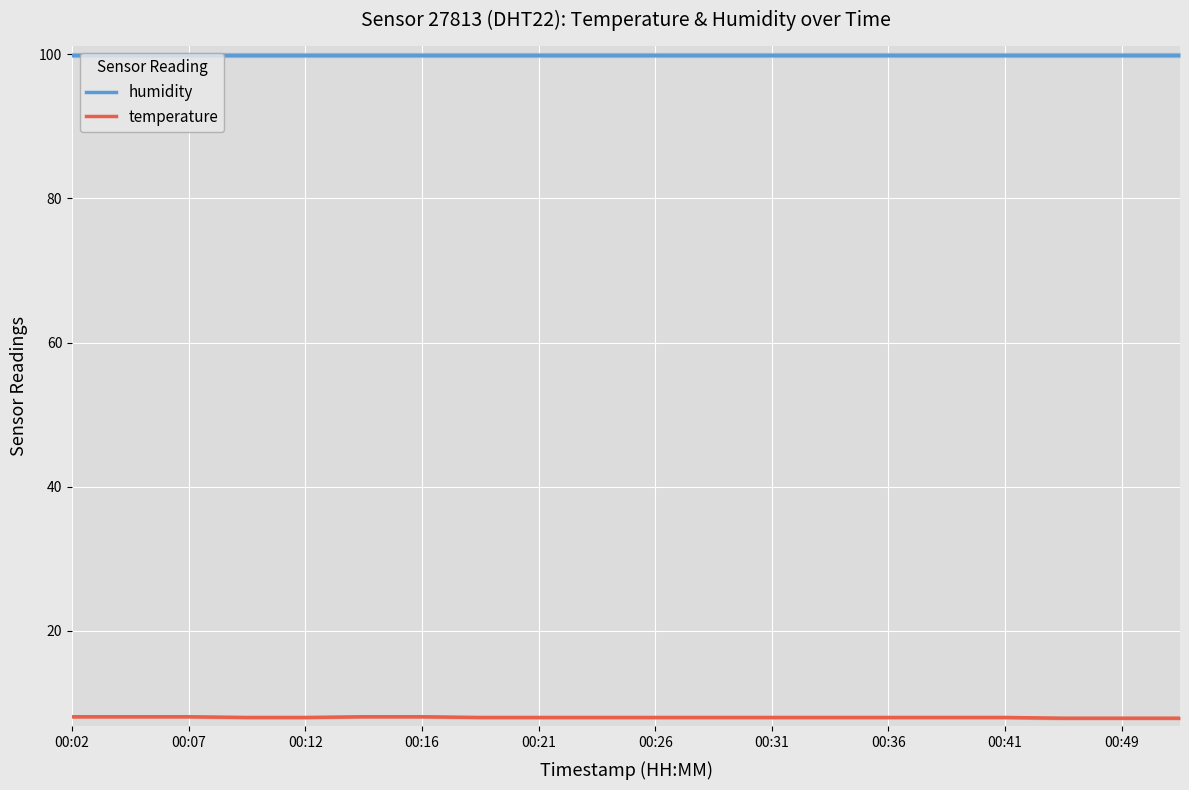

True or false: temperature and humidity cross at least once.

False